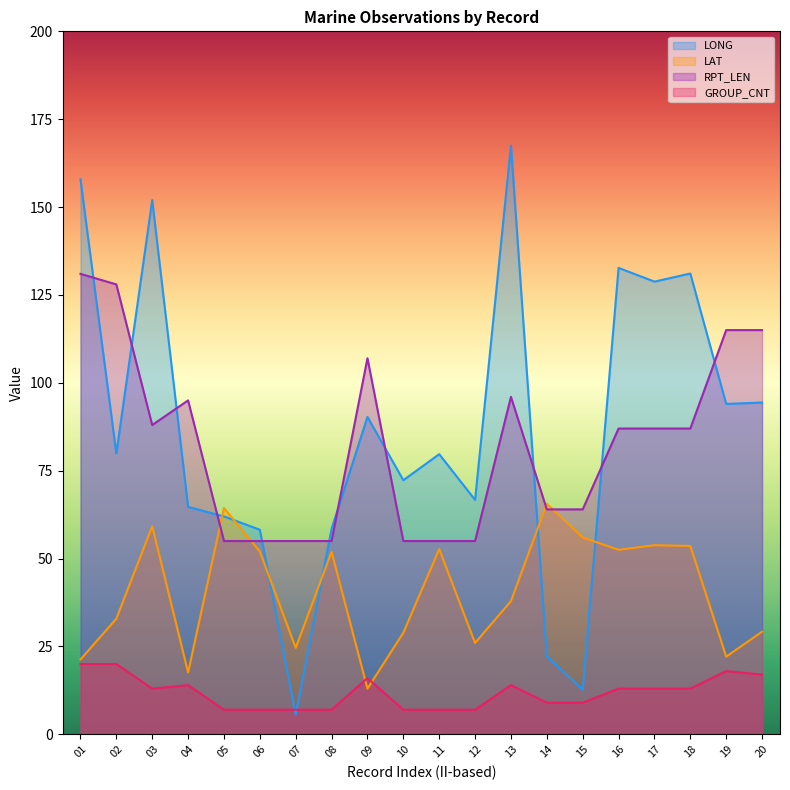

Reading left to right, transcribe all the data shown in this chart.

LONG: 01=157.9	02=79.9	03=152.0	04=64.7	05=62.0	06=58.2	07=5.6	08=58.5	09=90.3	10=72.3	11=79.7	12=66.7	13=167.5	14=22.2	15=12.7	16=132.7	17=128.8	18=131.1	19=94.0	20=94.4
LAT: 01=21.3	02=32.9	03=59.2	04=17.6	05=64.4	06=52.0	07=24.6	08=51.9	09=13.0	10=28.9	11=52.7	12=26.0	13=37.9	14=65.6	15=56.0	16=52.5	17=53.8	18=53.6	19=22.1	20=29.2
RPT_LEN: 01=131.0	02=128.0	03=88.0	04=95.0	05=55.0	06=55.0	07=55.0	08=55.0	09=107.0	10=55.0	11=55.0	12=55.0	13=96.0	14=64.0	15=64.0	16=87.0	17=87.0	18=87.0	19=115.0	20=115.0
GROUP_CNT: 01=20.0	02=20.0	03=13.0	04=14.0	05=7.0	06=7.0	07=7.0	08=7.0	09=16.0	10=7.0	11=7.0	12=7.0	13=14.0	14=9.0	15=9.0	16=13.0	17=13.0	18=13.0	19=18.0	20=17.0